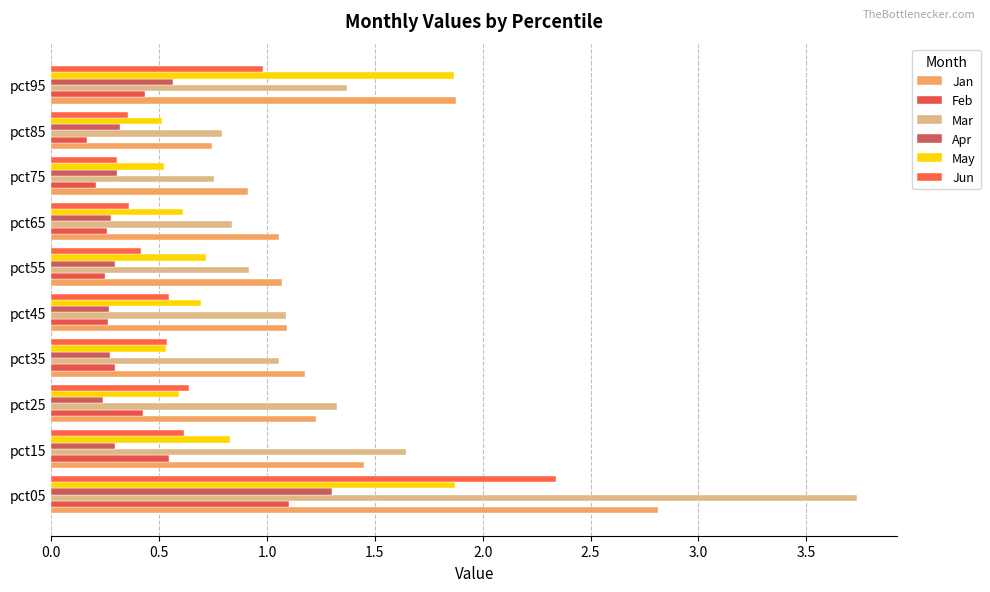

Count the number of data series in this chart.

6